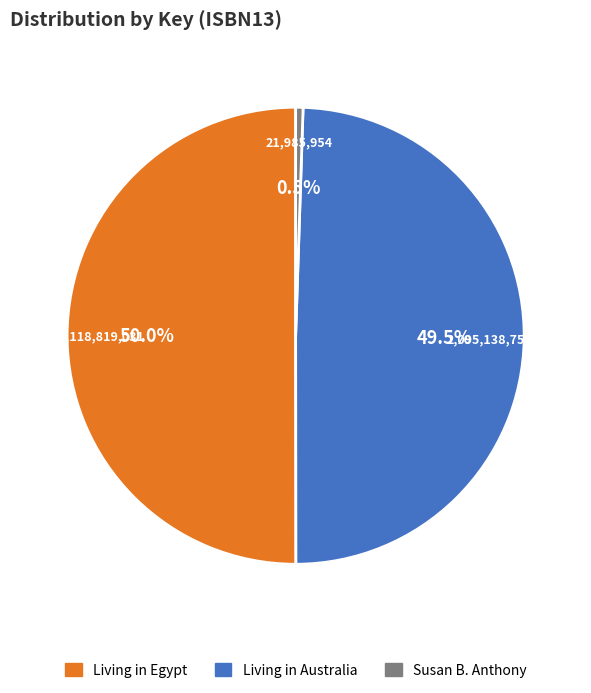

To the nearest percent, what is the difference between the largest and smallest slice percentages?

50%